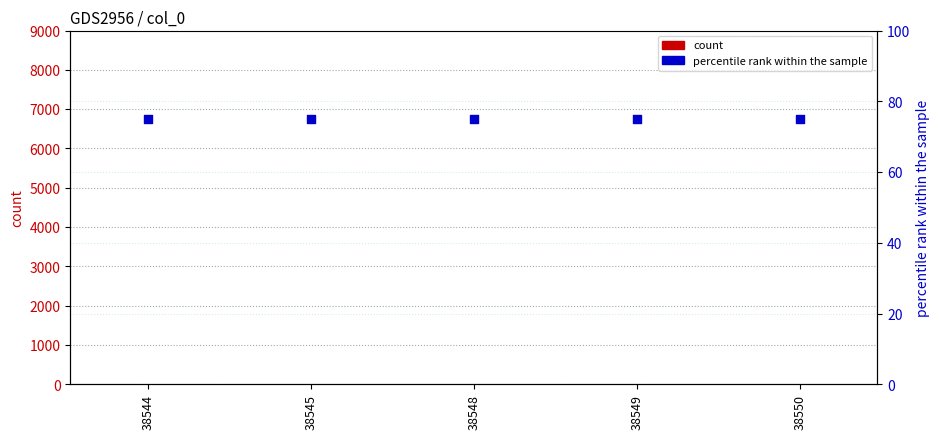

Which series reaches the maximum Y coordinate?

percentile rank within the sample